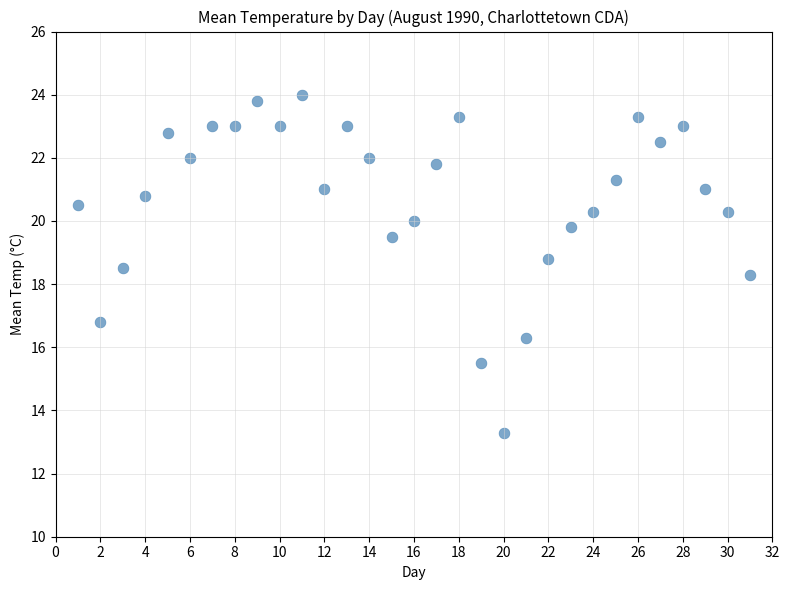

What is the range of Y values (max minus min)?

10.7